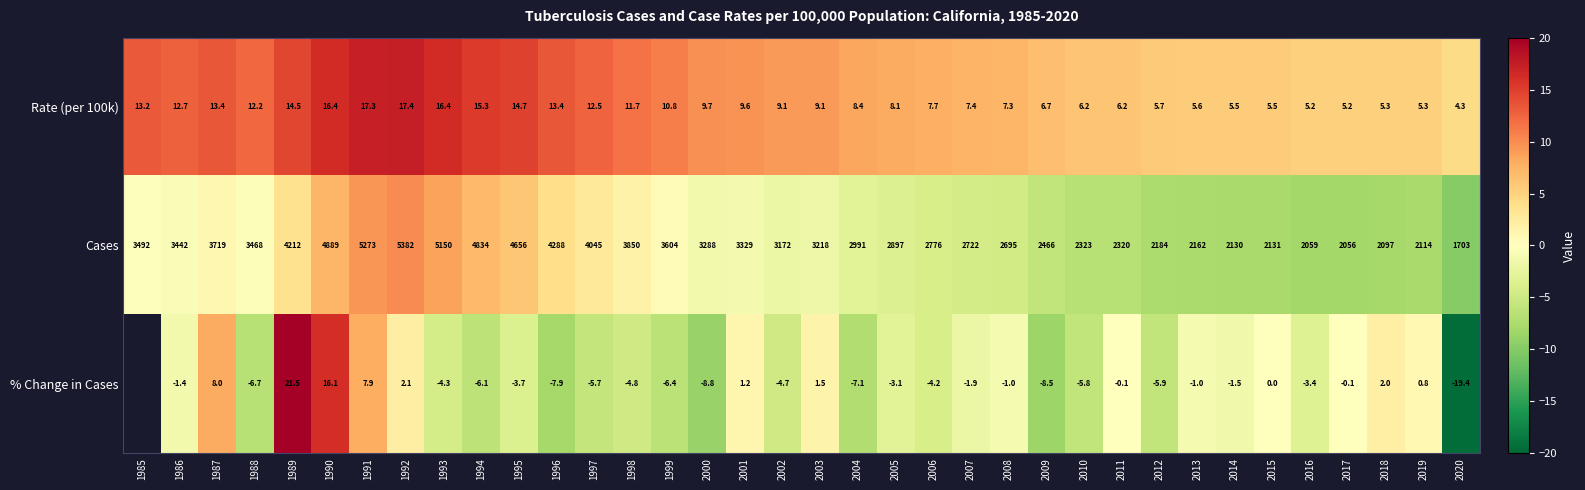

How many categories are shown in the chart?

36